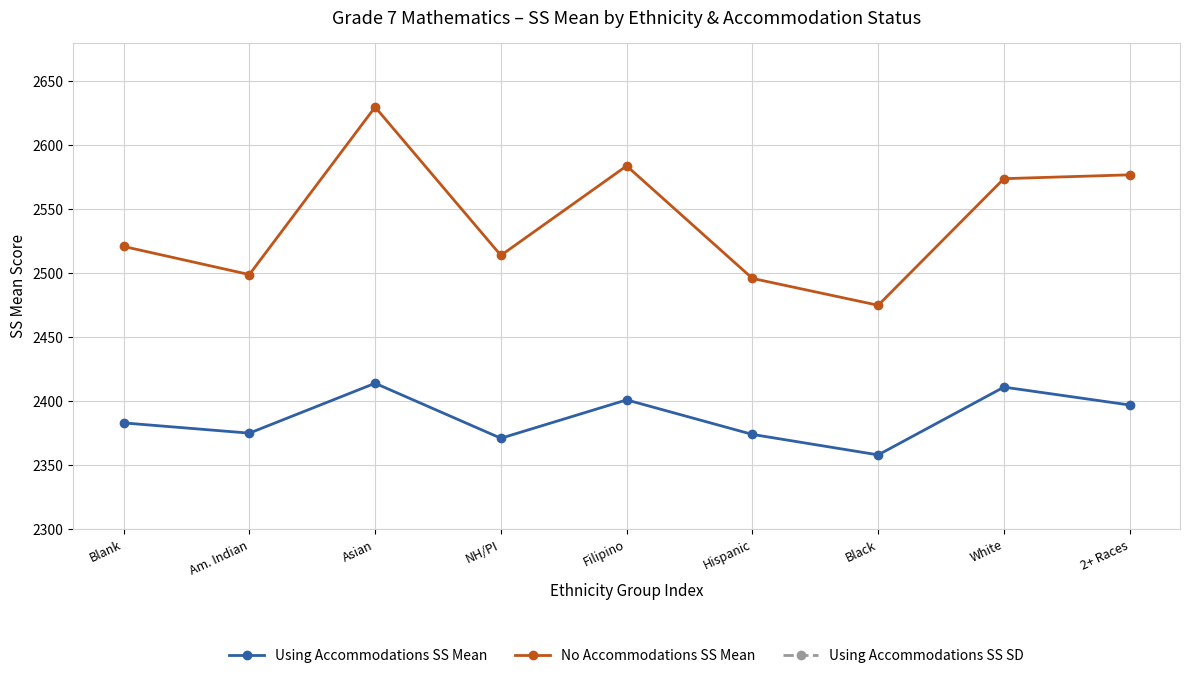

At which label does Using Accommodations SS Mean first exceed 2383?

Asian